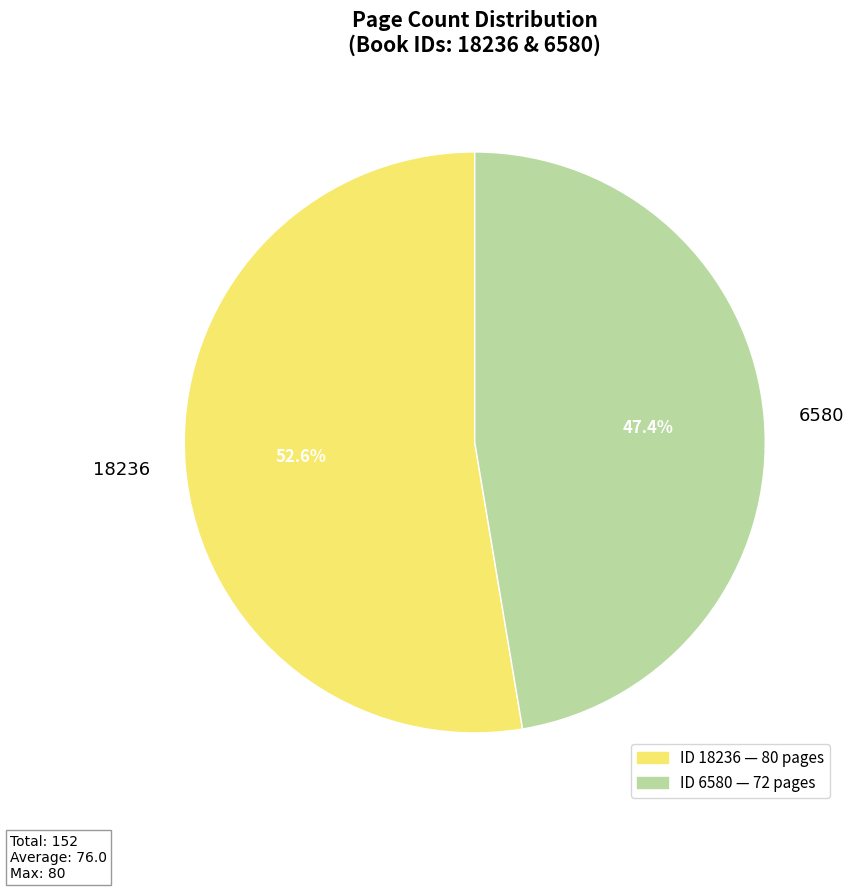

Approximately how many times larger is the value at 6580 compared to 18236?

0.9